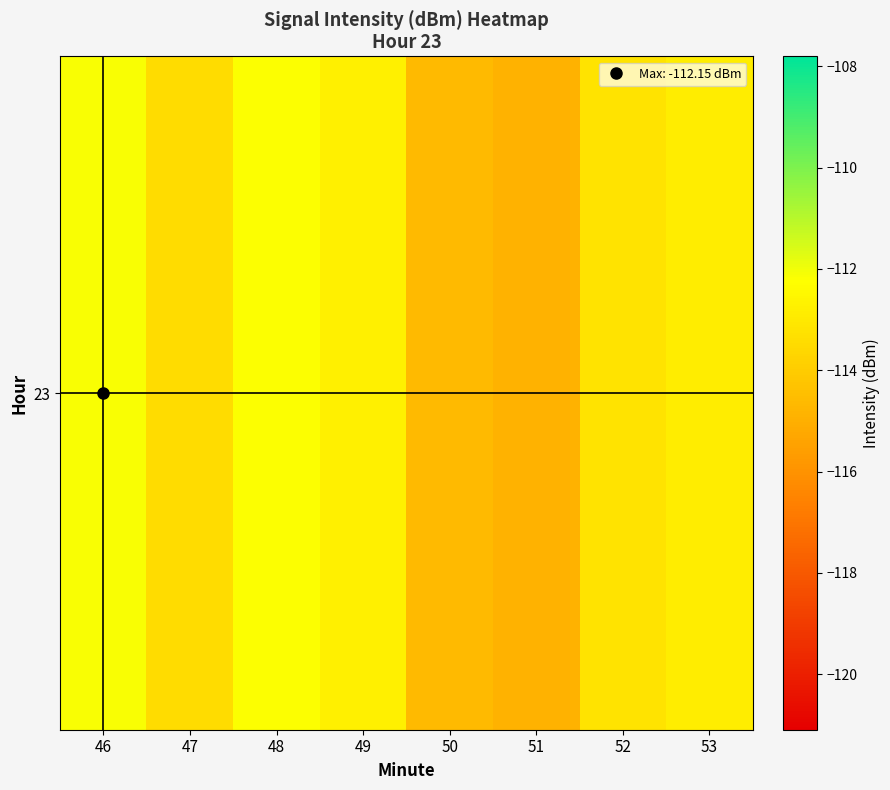

What is the change in value from 46 to 51?

-2.7